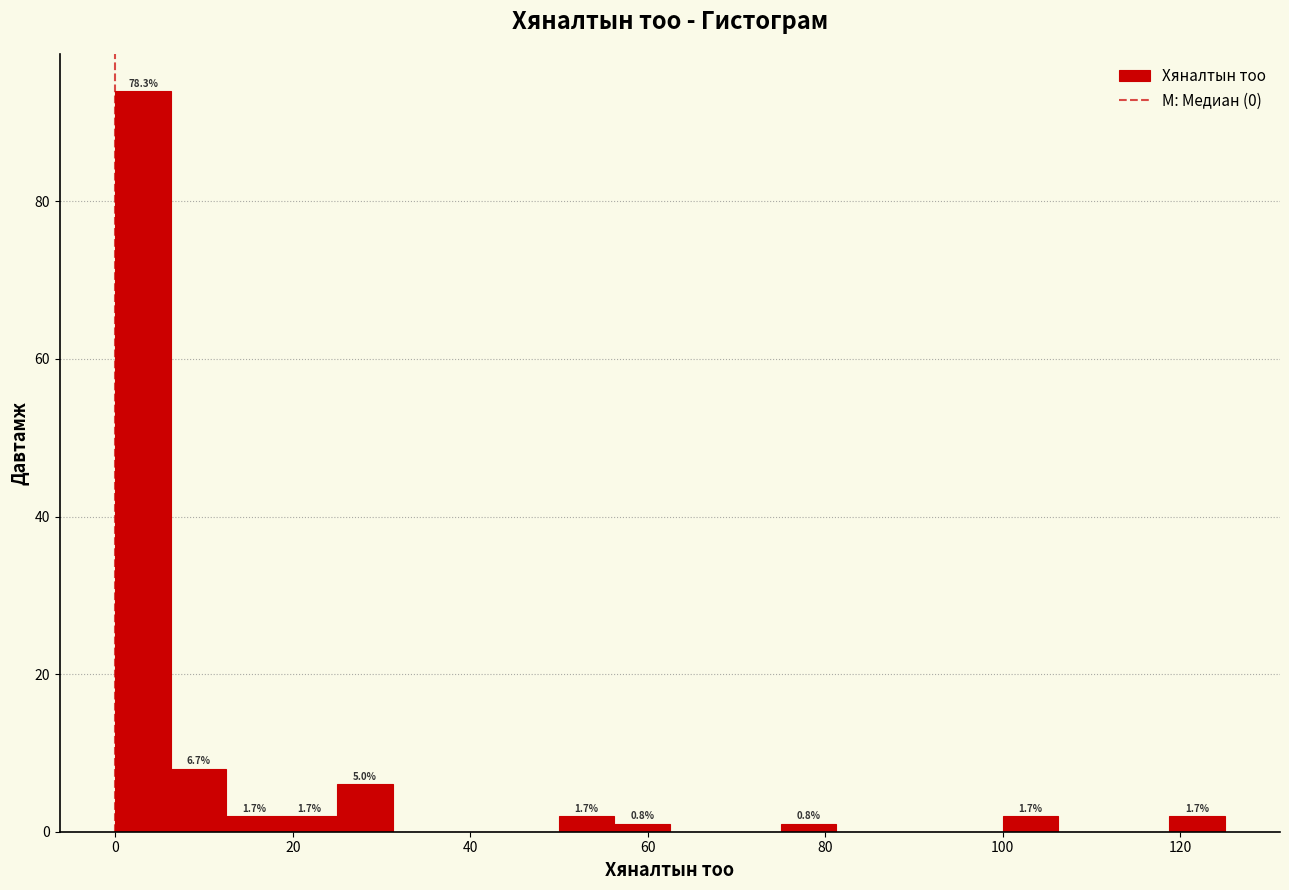

Around what value on the x-axis is the tallest bar? Give the approximate position of its centre, as read against the axis.

4